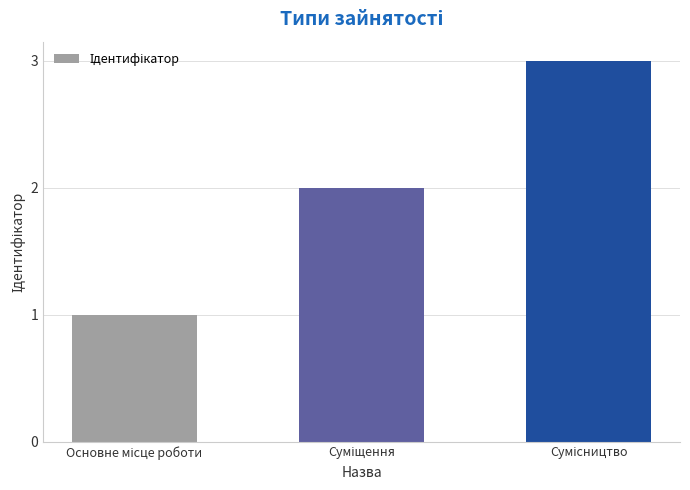

How many data points are less than 2?

1